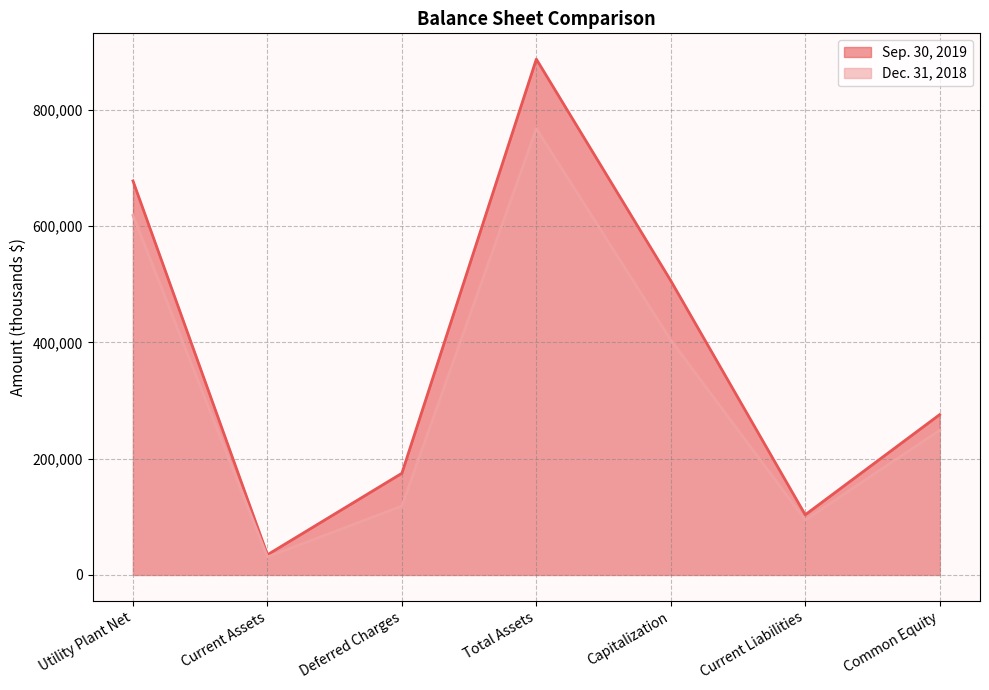

Is it true that Dec. 31, 2018 equals 76206 at Common Equity?

False